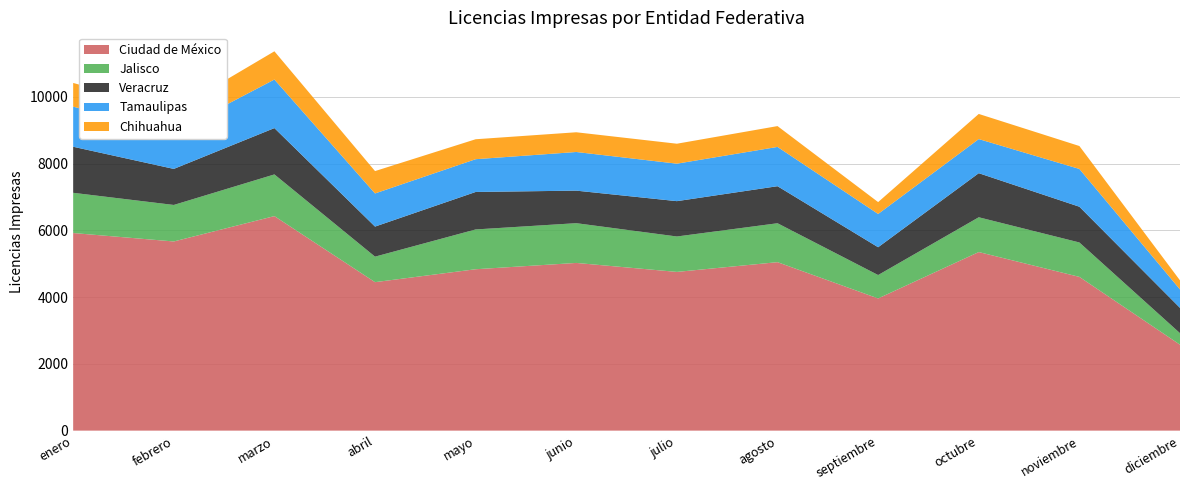

Reading right to left, transcribe all the data shown in this chart.

Ciudad de México: 2575	4607	5351	3961	5048	4756	5025	4836	4449	6428	5668	5921
Jalisco: 345	1031	1042	701	1166	1061	1191	1192	764	1249	1094	1205
Veracruz: 758	1071	1321	833	1110	1059	975	1123	901	1388	1080	1380
Tamaulipas: 553	1132	1022	997	1177	1123	1158	982	993	1455	1100	1201
Chihuahua: 271	687	753	356	624	598	591	598	670	846	644	711